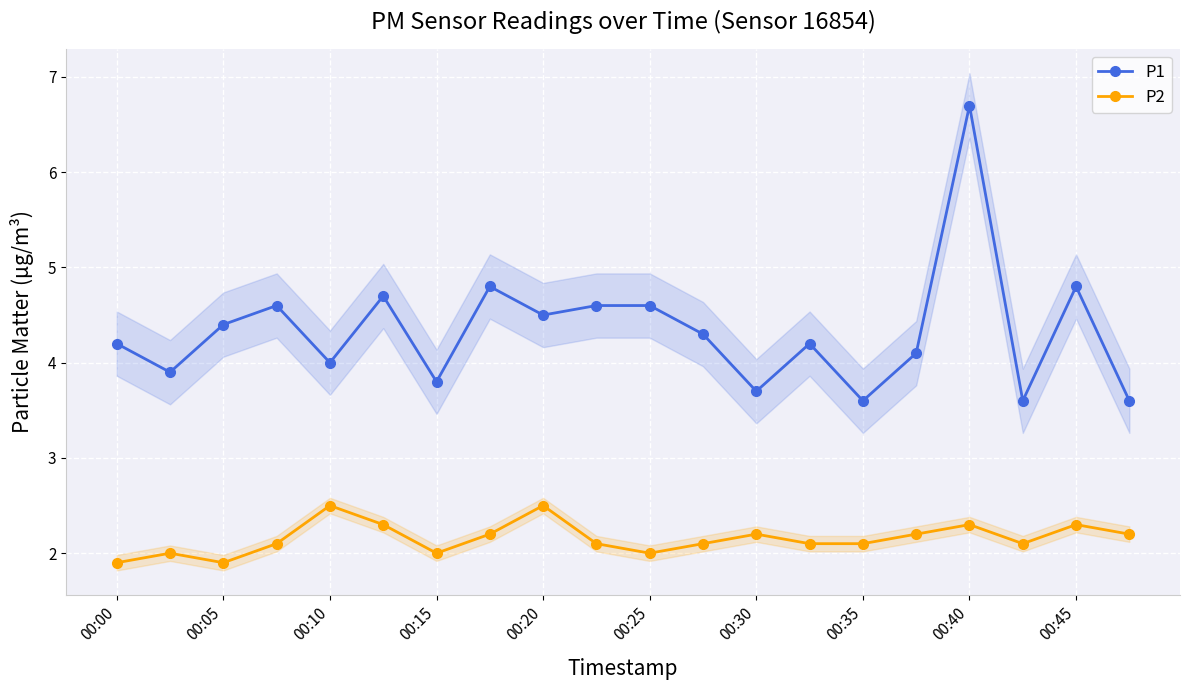

What is the average value of the P1 series?

4.3